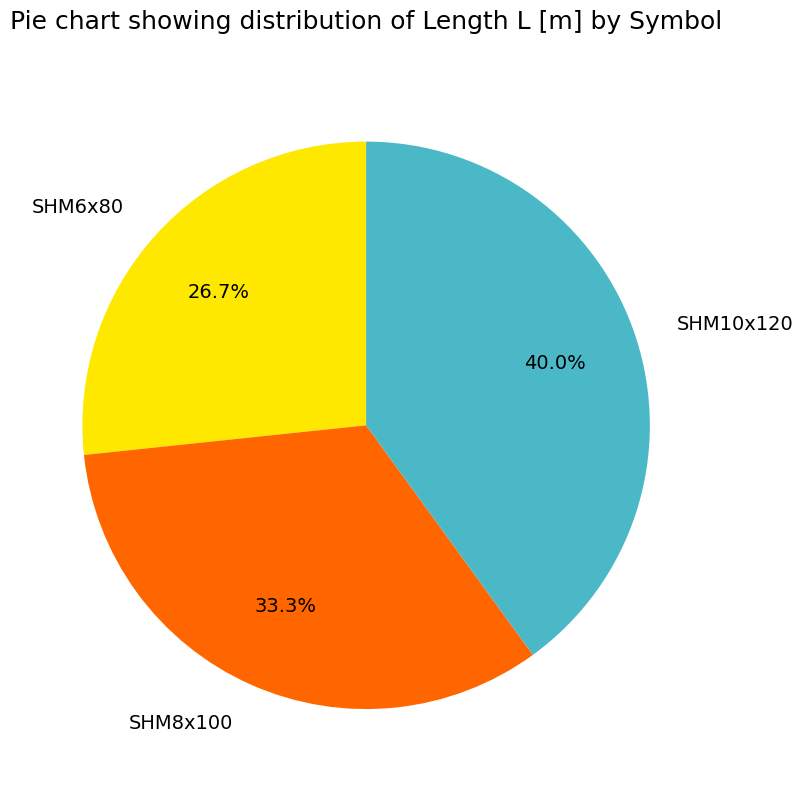

Count the number of slices in the pie.

3